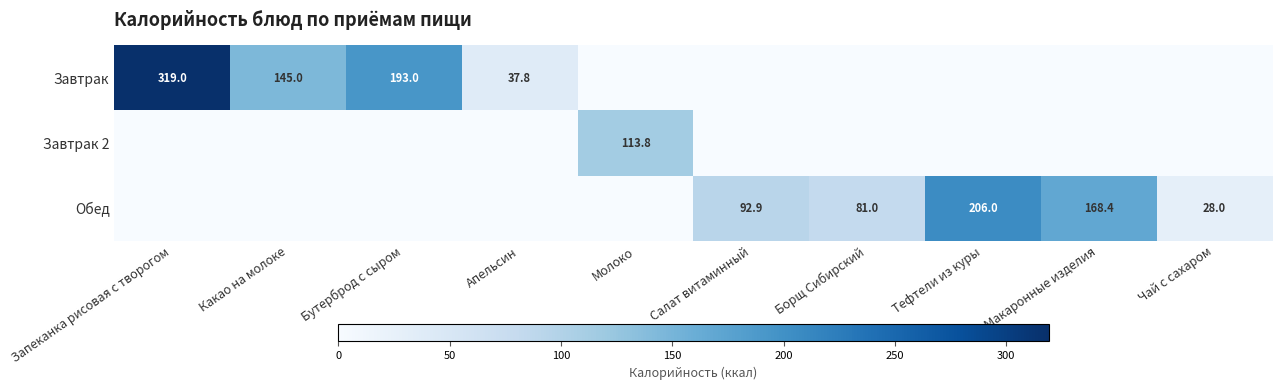

The value of Завтрак 2 at Молоко is 166.2. True or false?

False